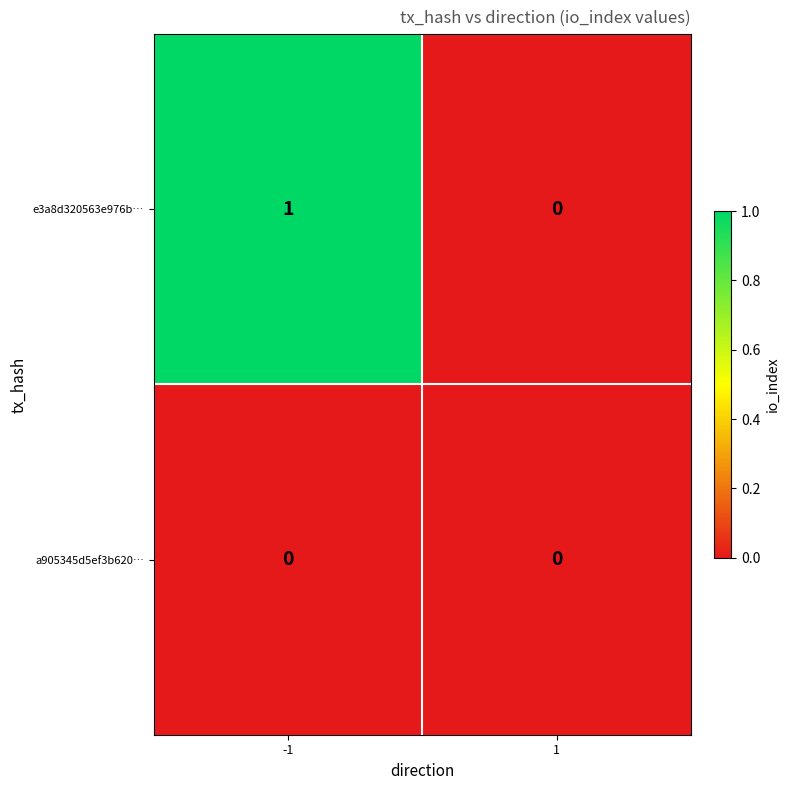

True or false: e3a8d320563e976b… has a value of 0 at 1.

True